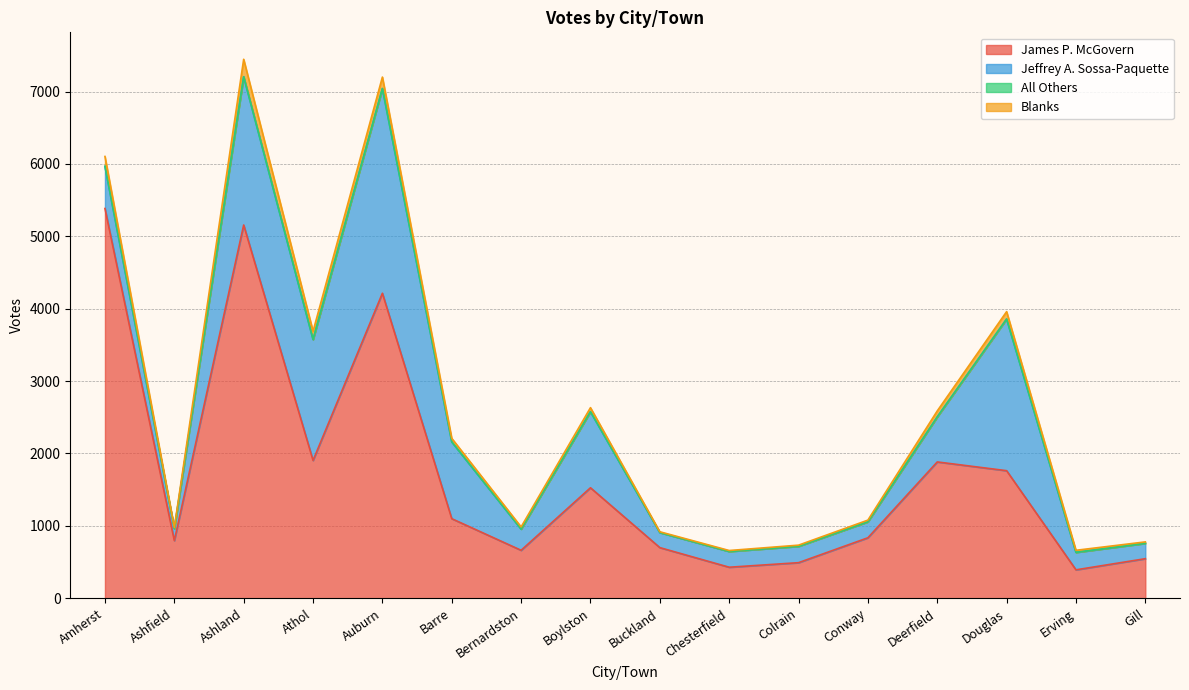

How many lines are shown in the chart?

4